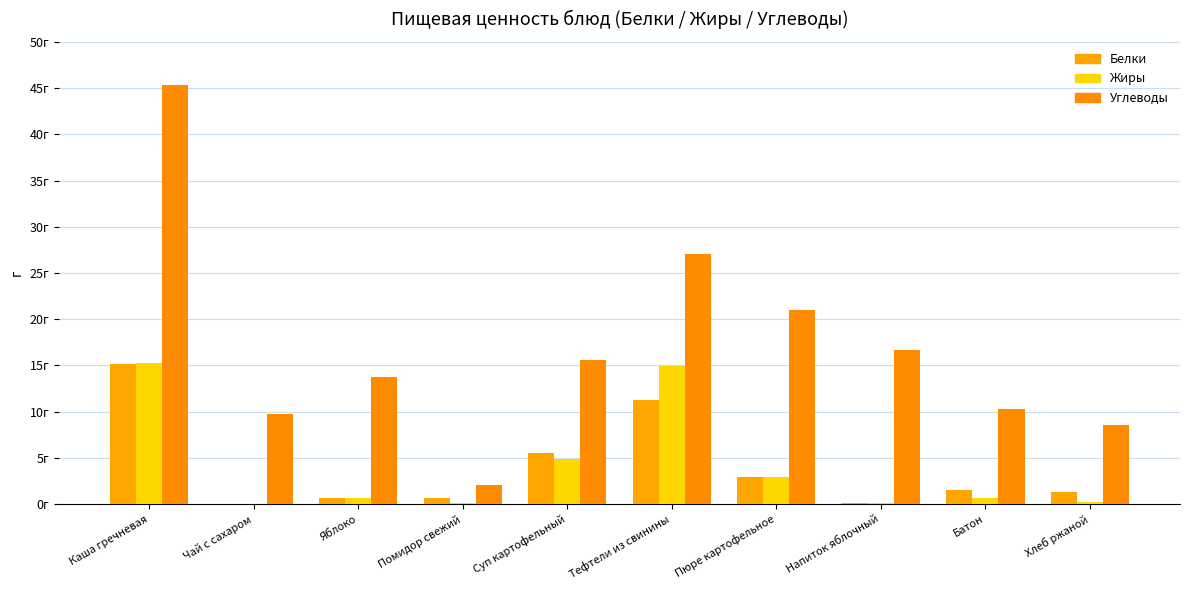

What is the spread (max minus min) of values at Суп картофельный?

10.7